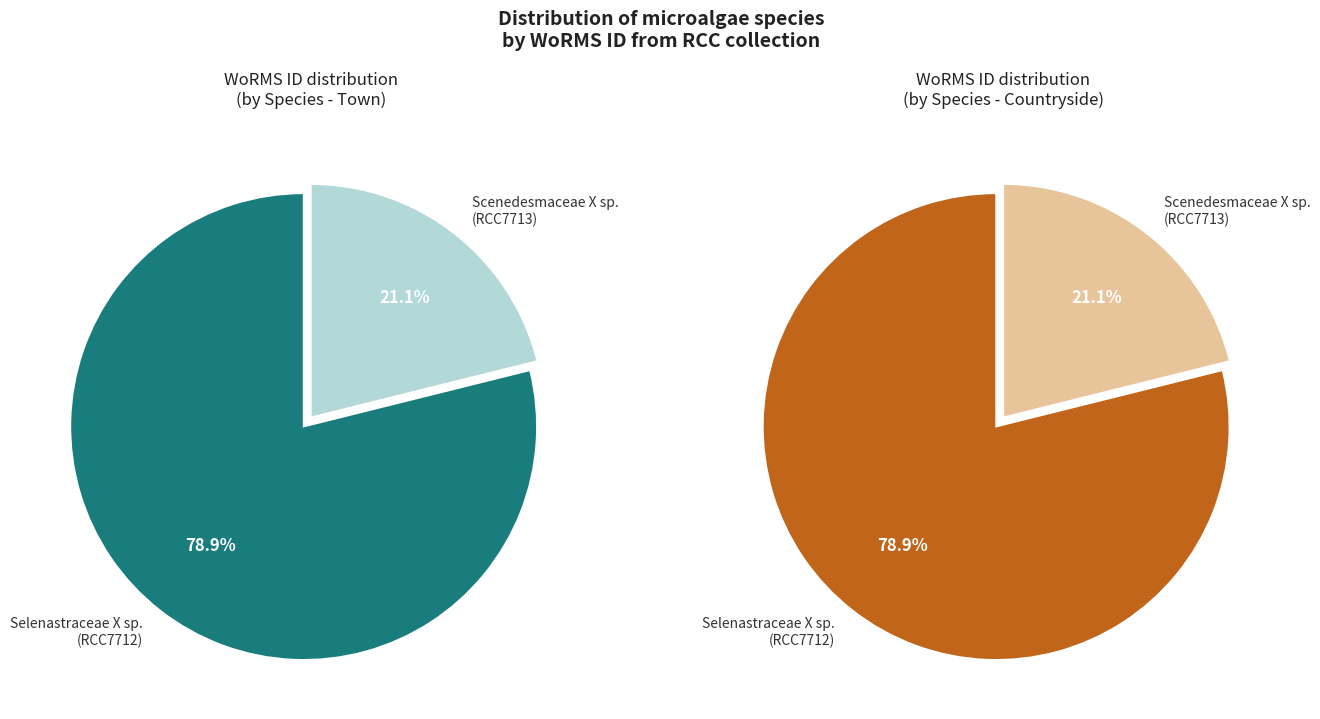

Between Scenedesmaceae X sp.
(RCC7713) and Selenastraceae X sp.
(RCC7712), which is larger?

Selenastraceae X sp.
(RCC7712)